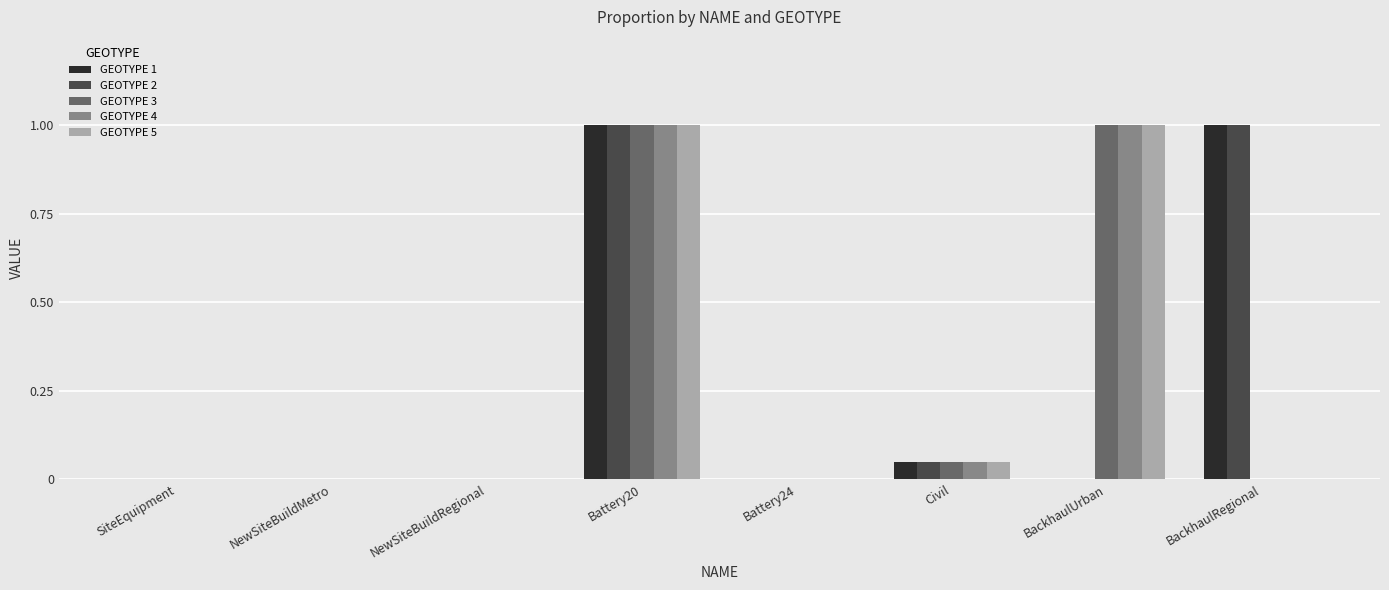

What is the maximum value for GEOTYPE 4?

1.0